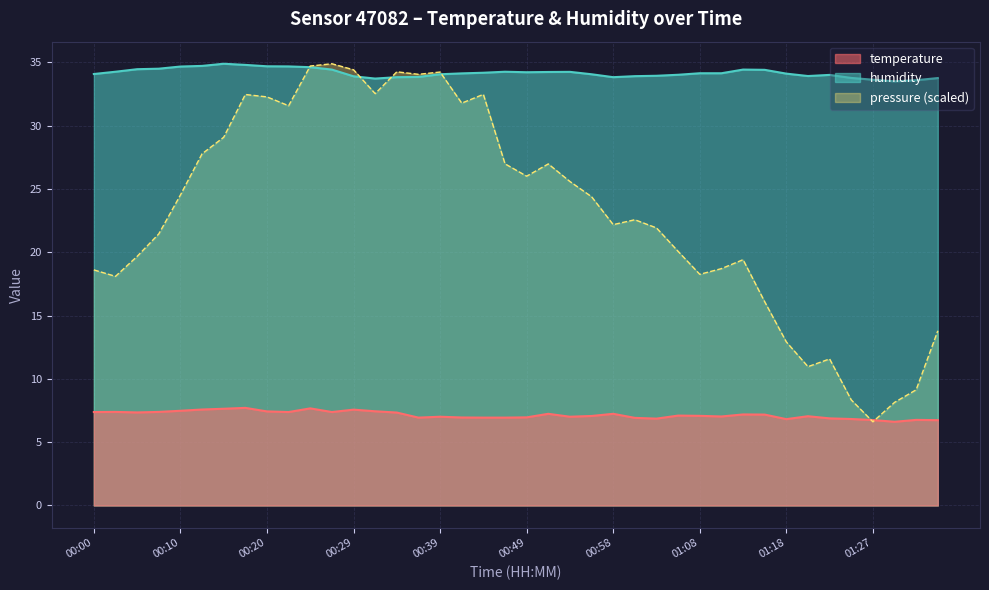

What is the value of the temperature point at the 21st from the left?

7.0